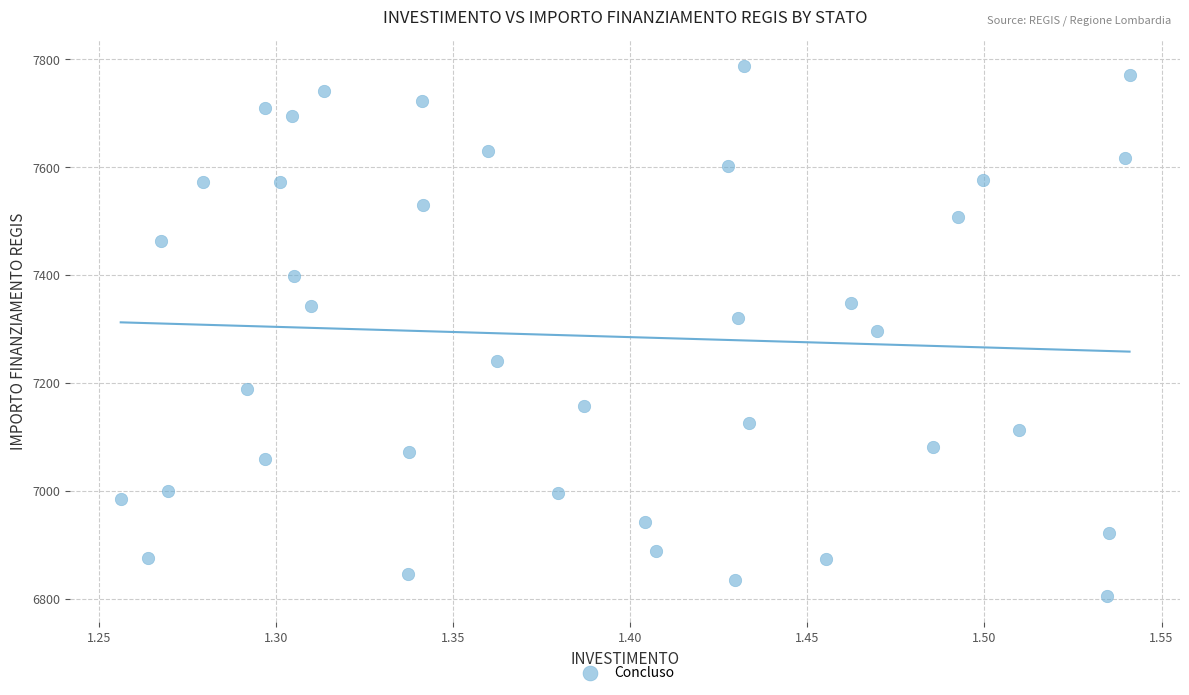

What is the range of X values (max minus min)?

0.3